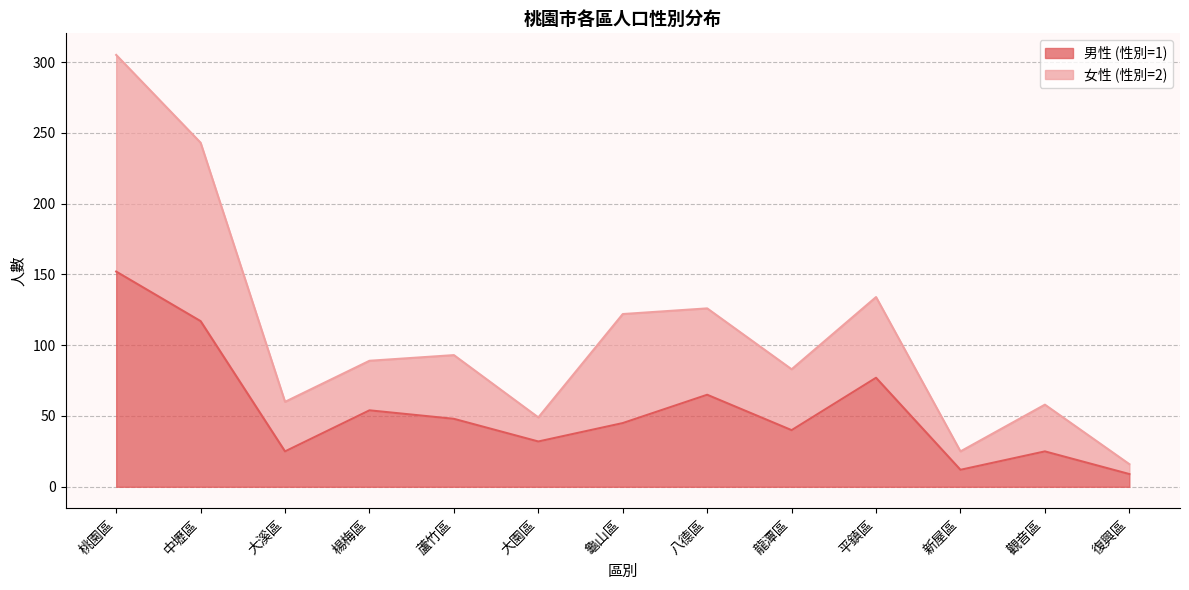

Which has a higher value, 龜山區 or 龍潭區?

龜山區